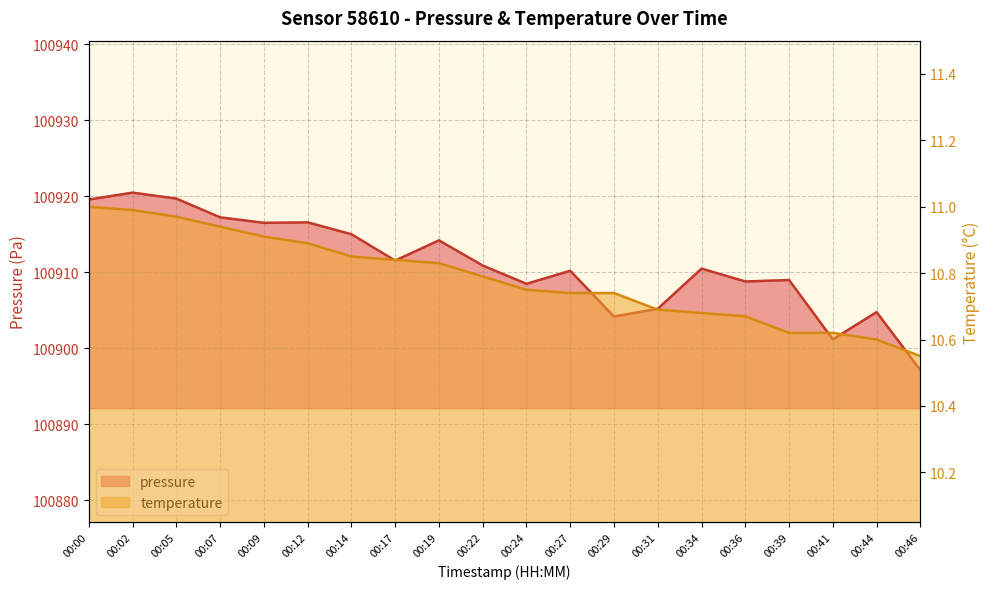

At which label does pressure reach its minimum?

00:46